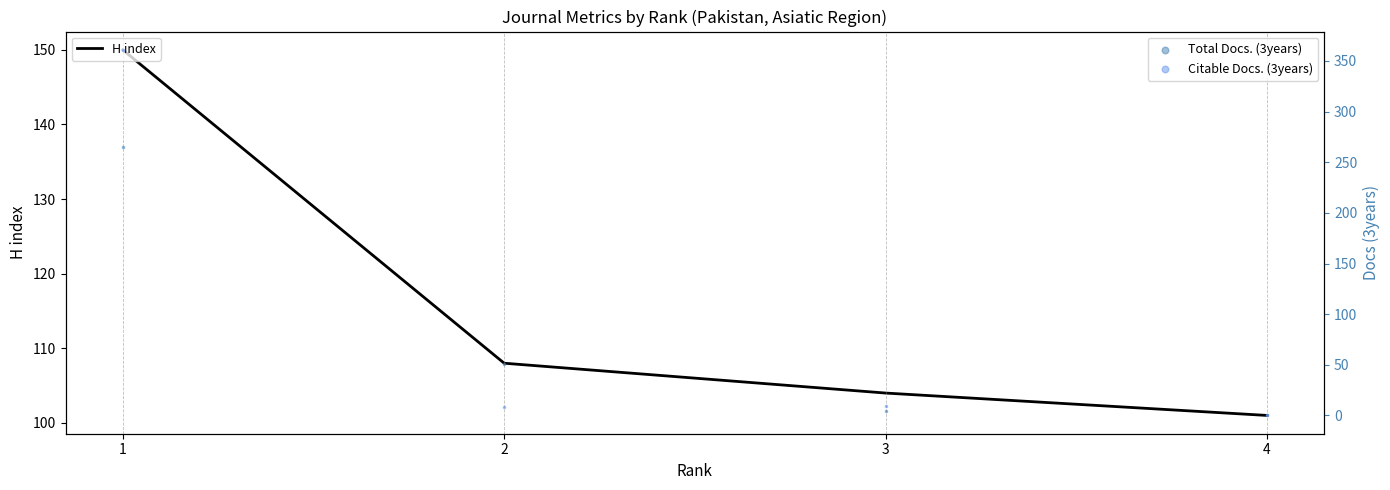

What are all the series names shown in the legend?

H index, Total Docs. (3years), Citable Docs. (3years)